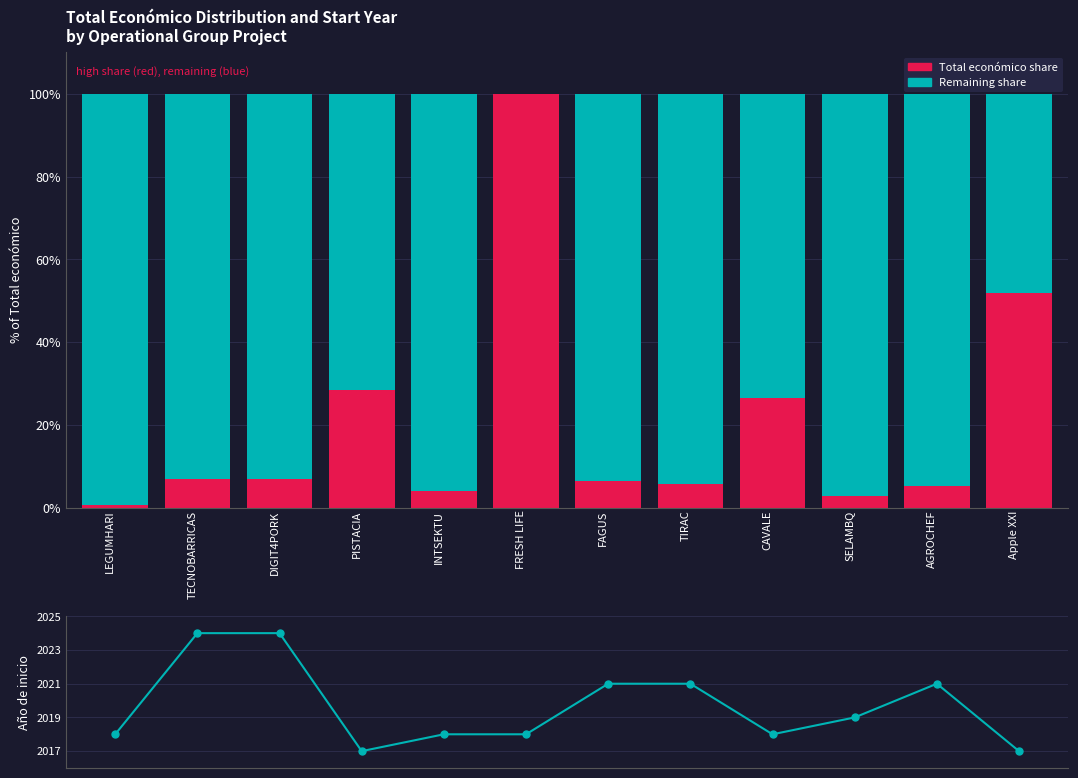

How many data points in Remaining share are less than 93?

5